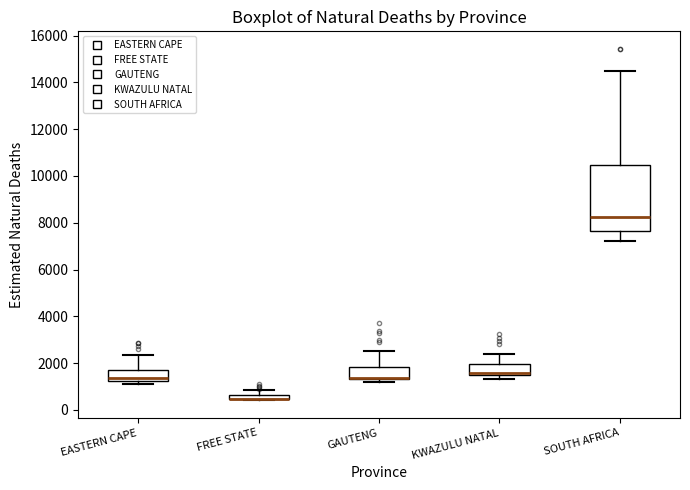

Which box is the tallest, from its lower edge to its upper edge?

SOUTH AFRICA